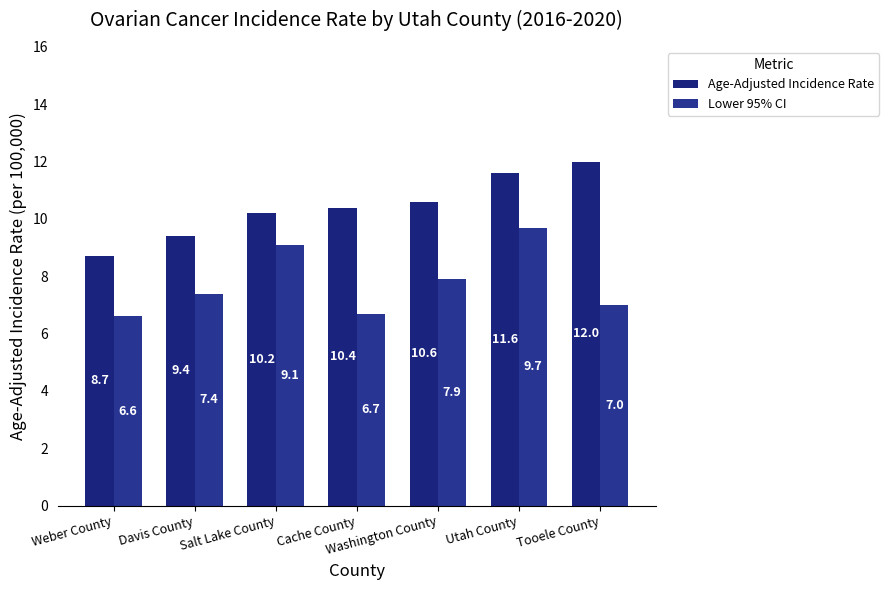

List the labels in order of Lower 95% CI value, largest first.

Utah County, Salt Lake County, Washington County, Davis County, Tooele County, Cache County, Weber County